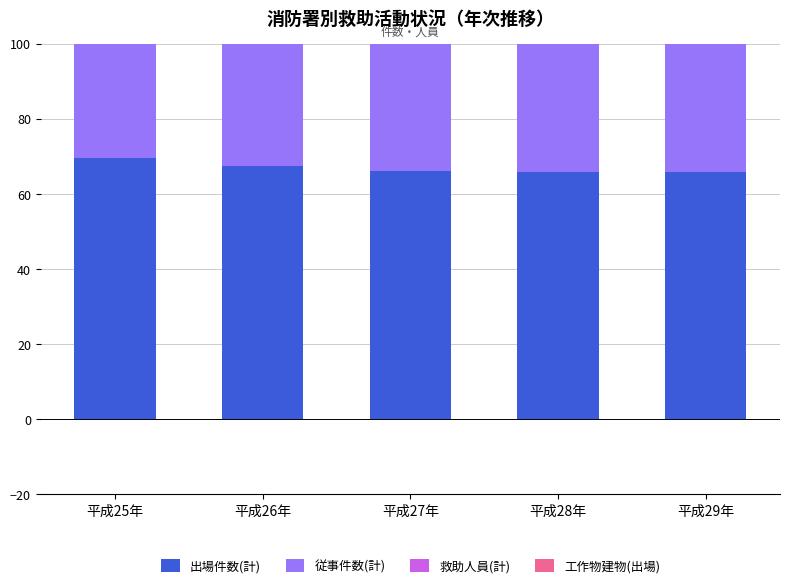

Between 平成25年 and 平成26年, which series saw the biggest shift?

従事件数(計)